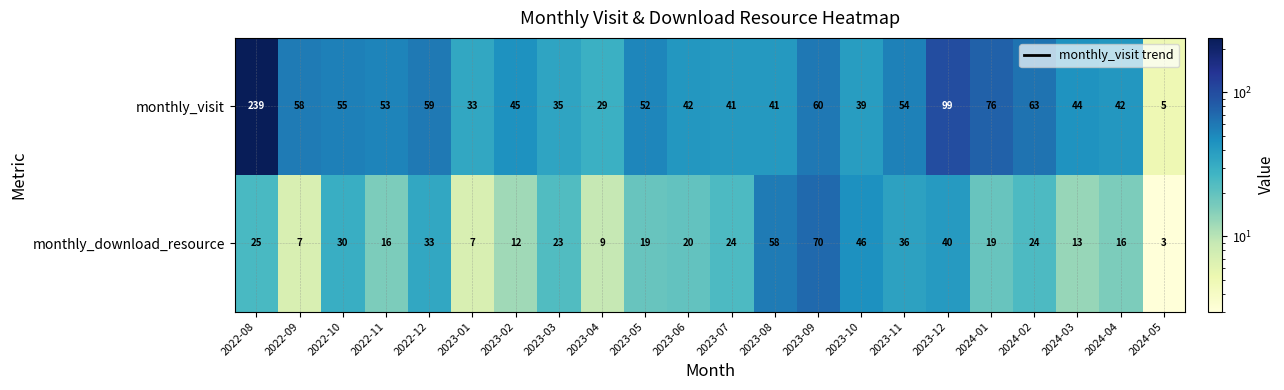

Count the number of data series in this chart.

2